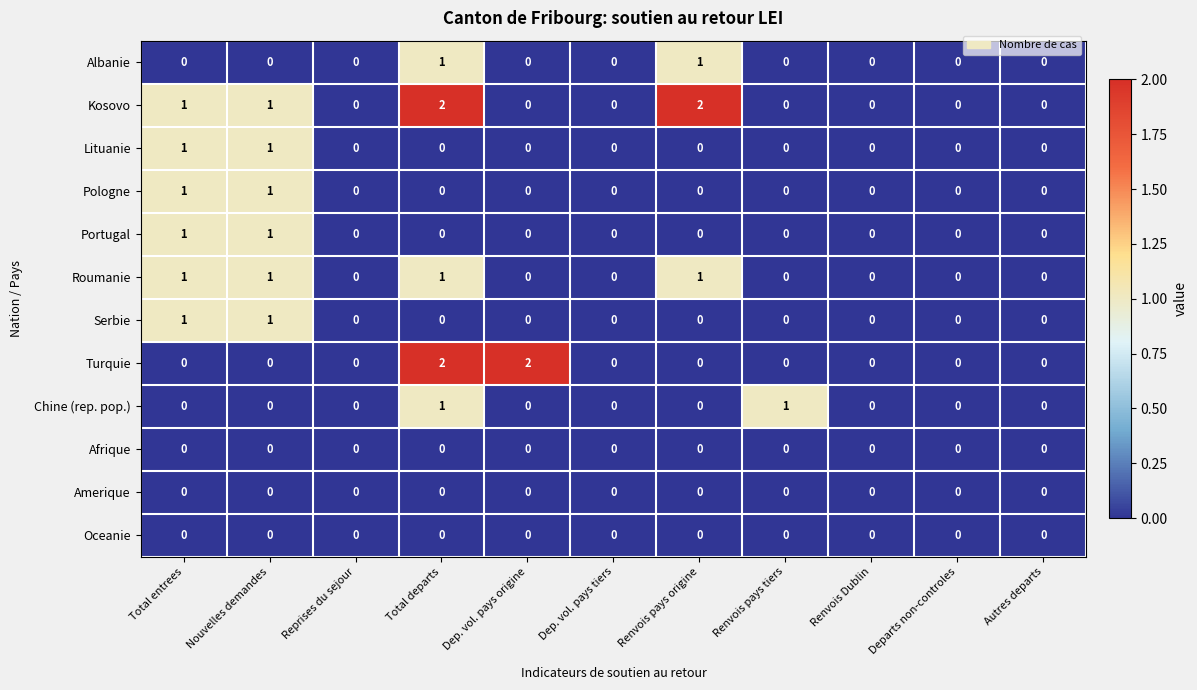

At which category is the sum across all series the highest?

Total departs